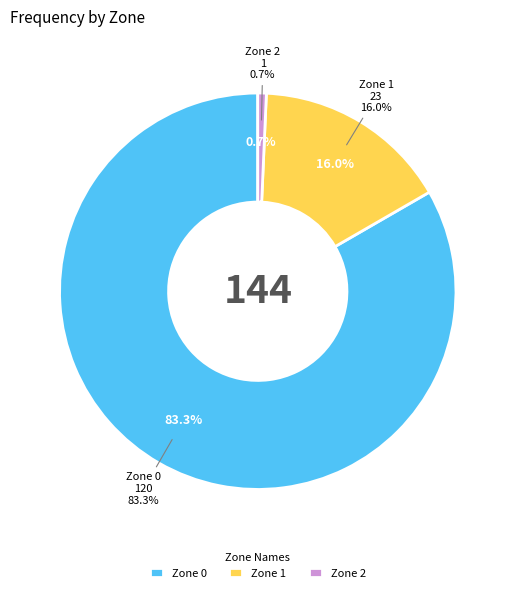

Which slice is the largest?

Zone 0